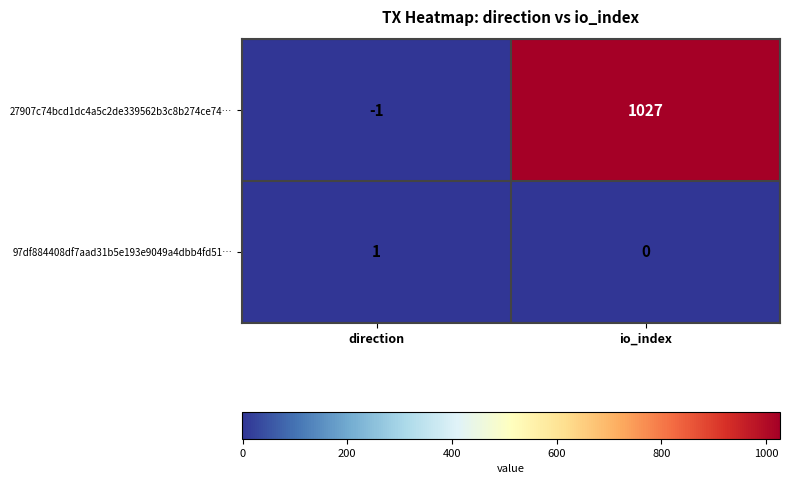

Reading right to left, what are all the values shown in this chart?

27907c74bcd1dc4a5c2de339562b3c8b274ce74…: io_index=1027	direction=-1
97df884408df7aad31b5e193e9049a4dbb4fd51…: io_index=0	direction=1